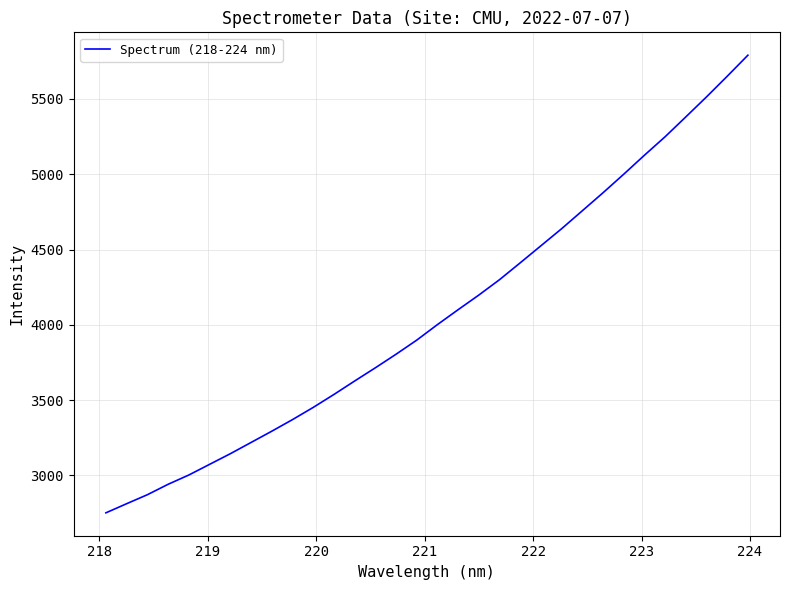

What is the smallest value displayed?

2751.9